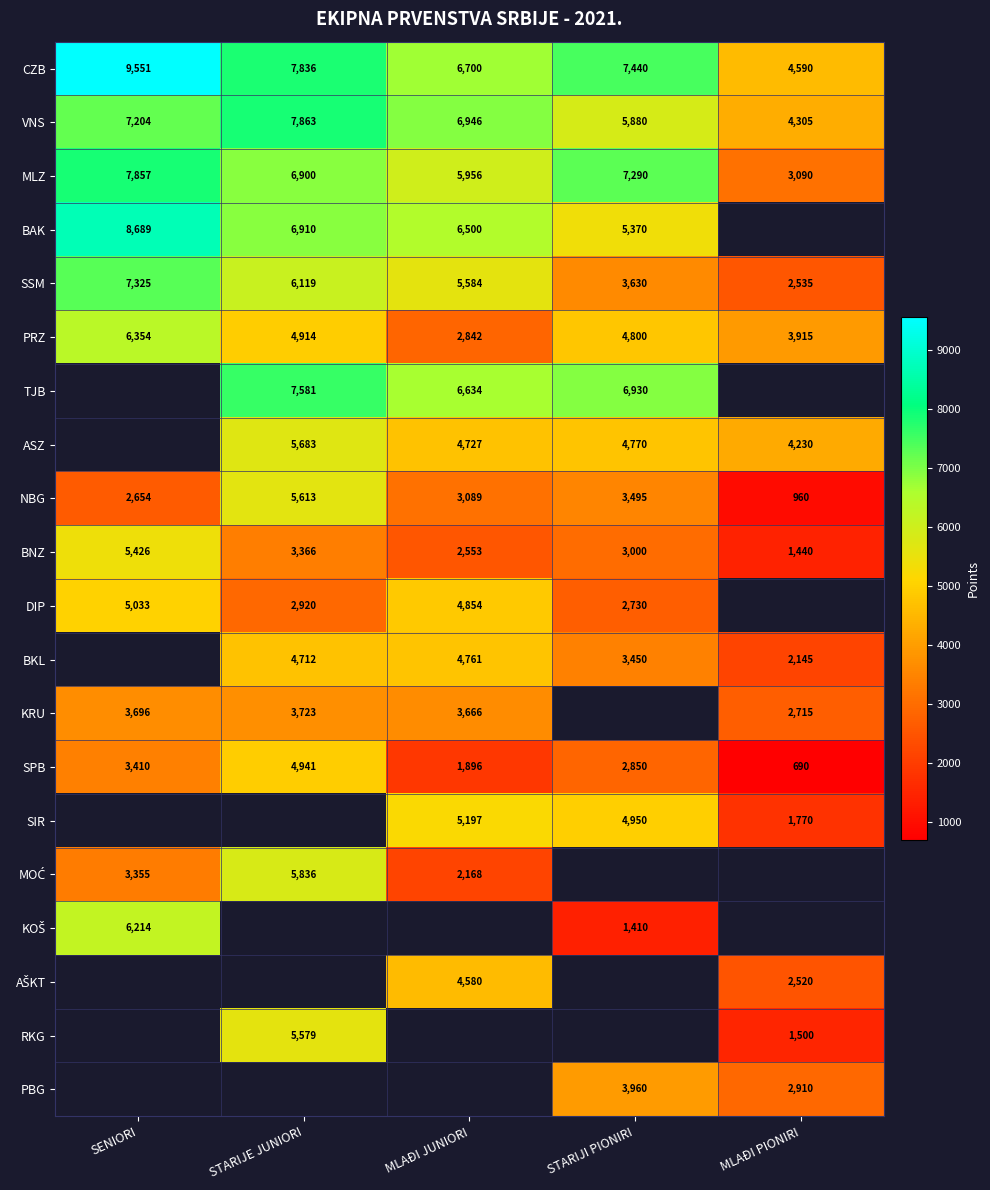

Read the CZB value at STARIJE JUNIORI, to the nearest 10.

7840